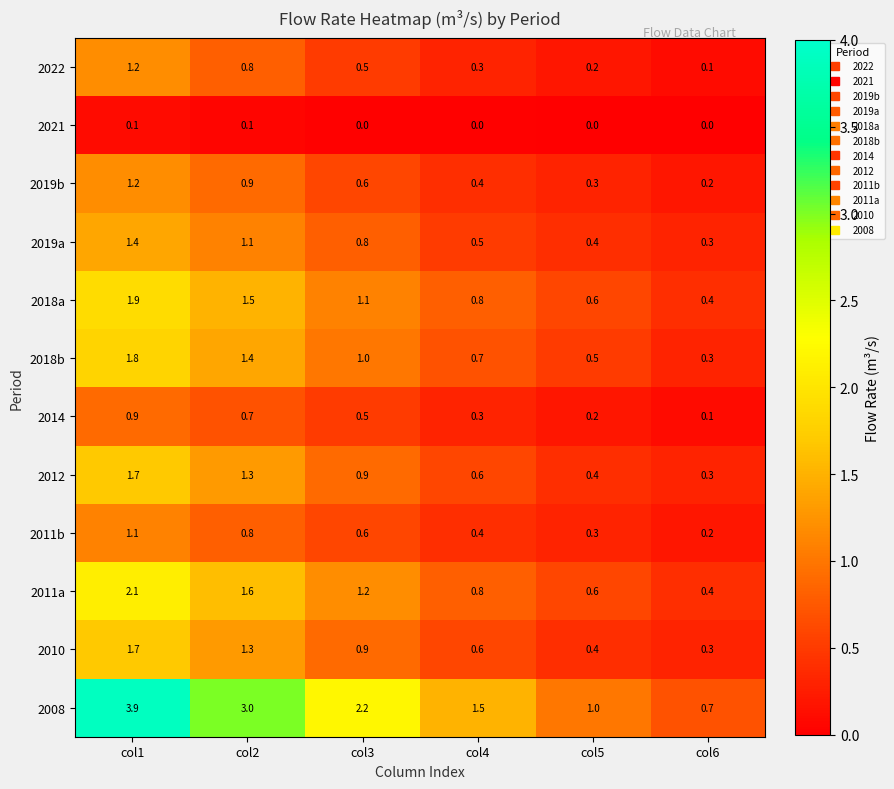

What is the total value across all series at col2?

14.5